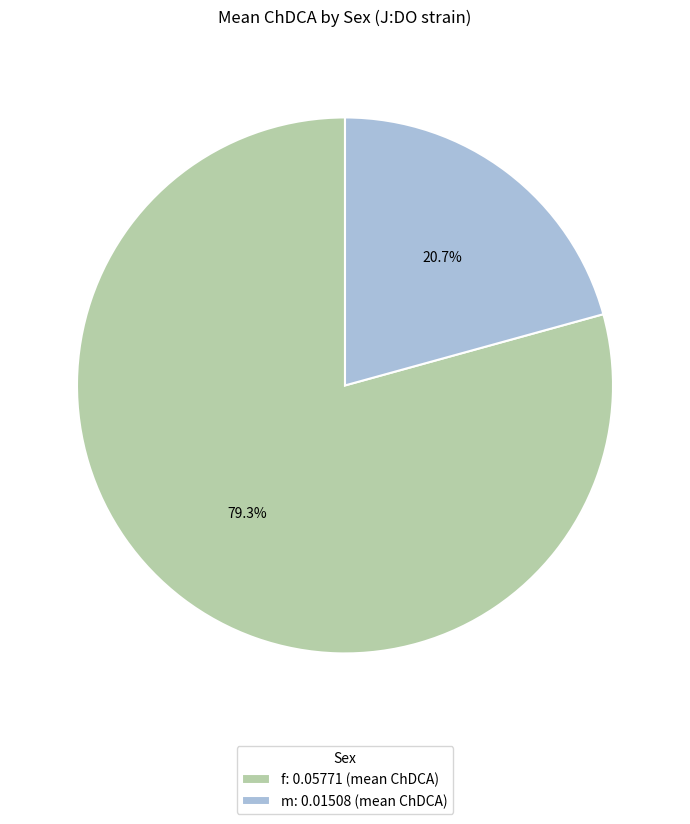

How many segments does this pie chart have?

2